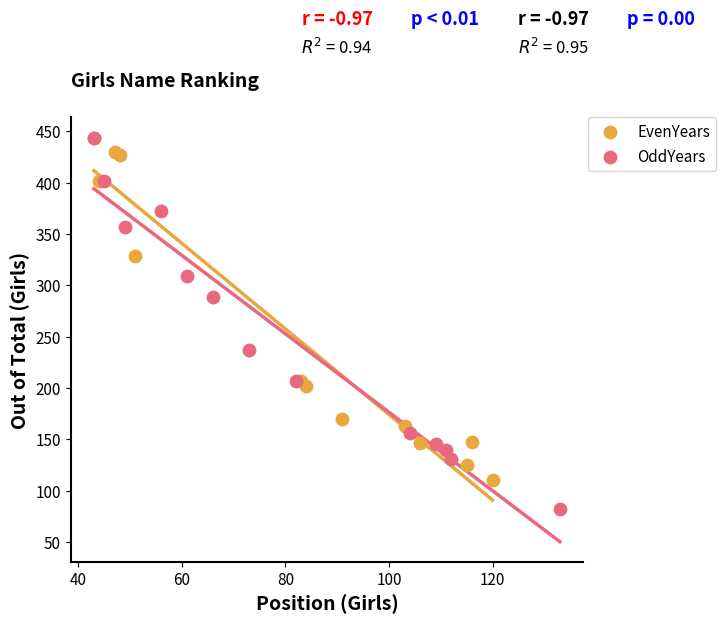

Which series reaches the minimum Y coordinate?

OddYears